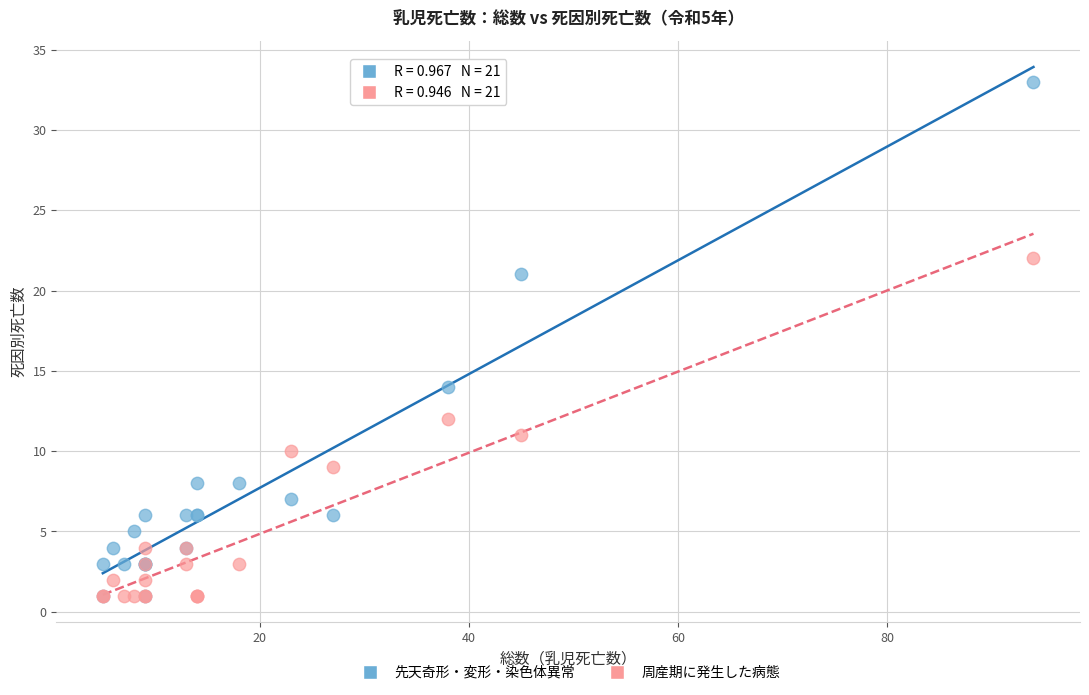

Which series has the largest Y range (max minus min)?

先天奇形・変形・染色体異常